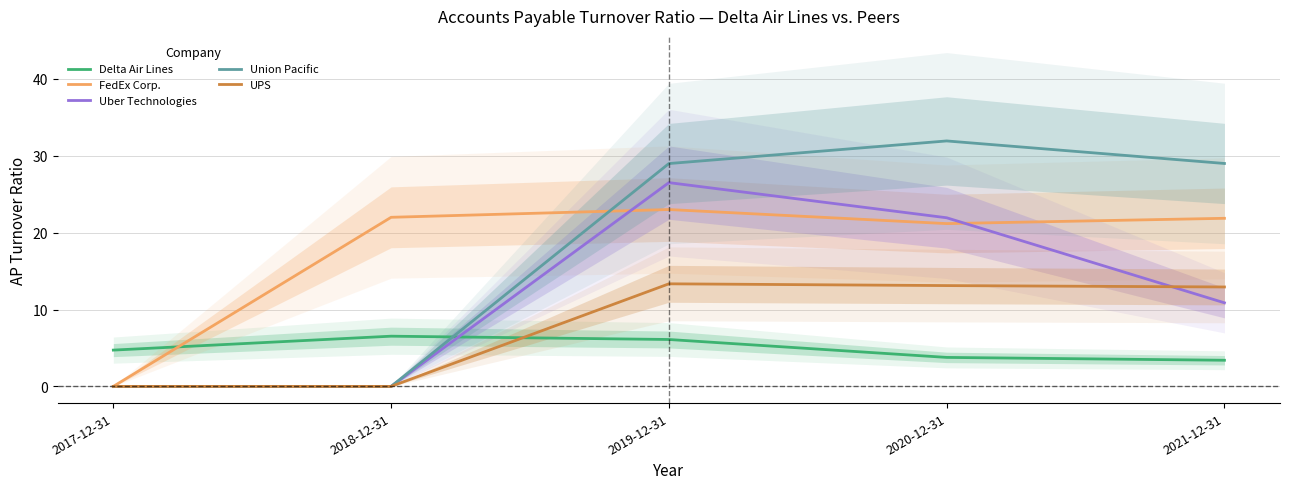

Which category has the highest value across all series?

2020-12-31